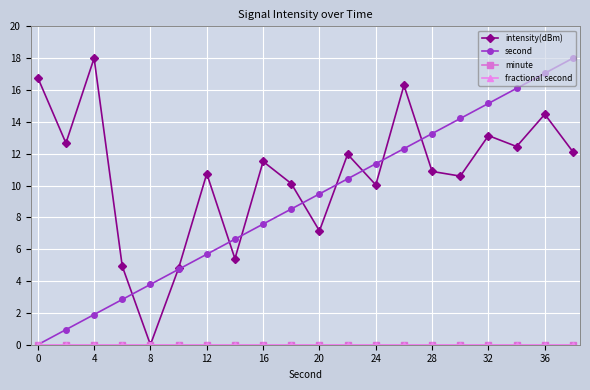

Does the chart have visible grid lines?

Yes